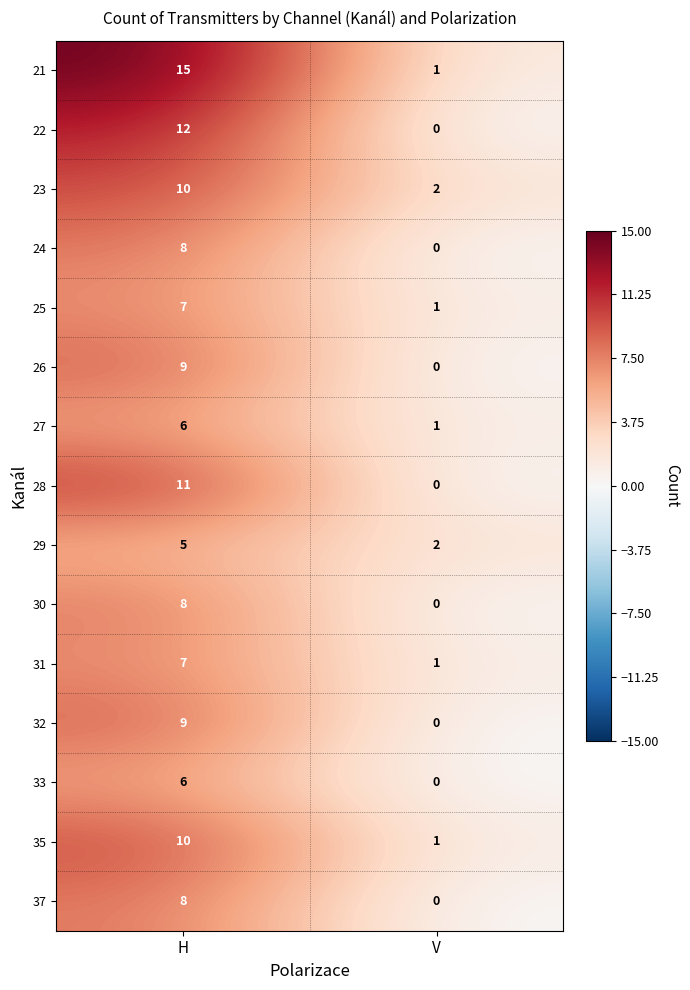

At which category is the sum across all series the highest?

H